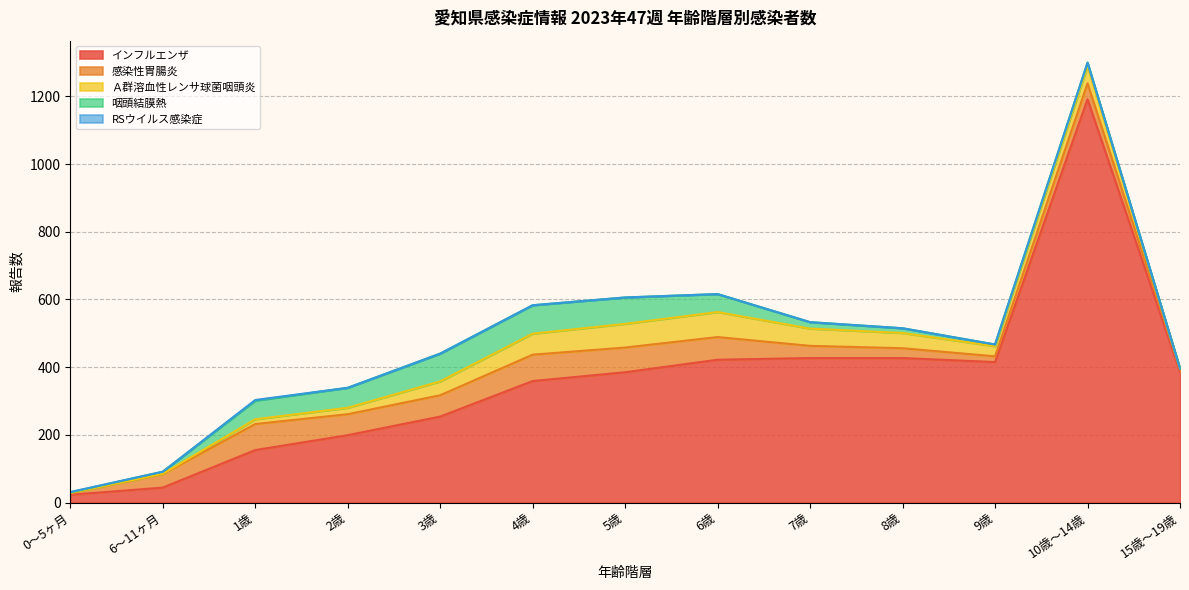

True or false: インフルエンザ and 感染性胃腸炎 cross at least once.

False